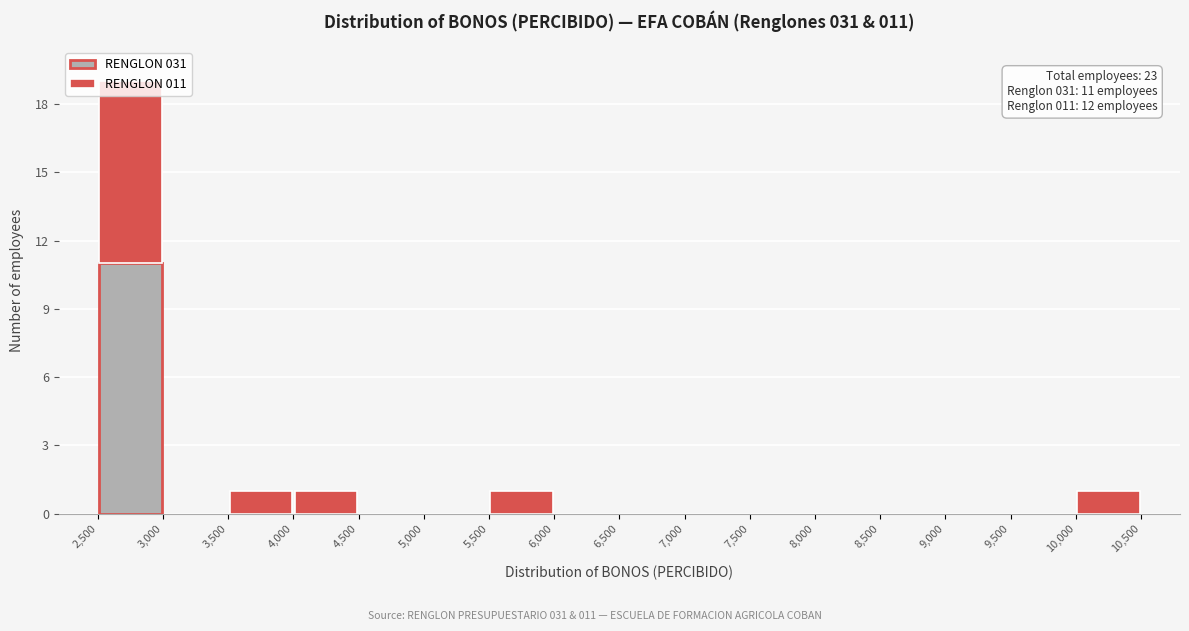

Which range on the x-axis has the tallest stacked bar (by total height)?

2,500 to 3,000